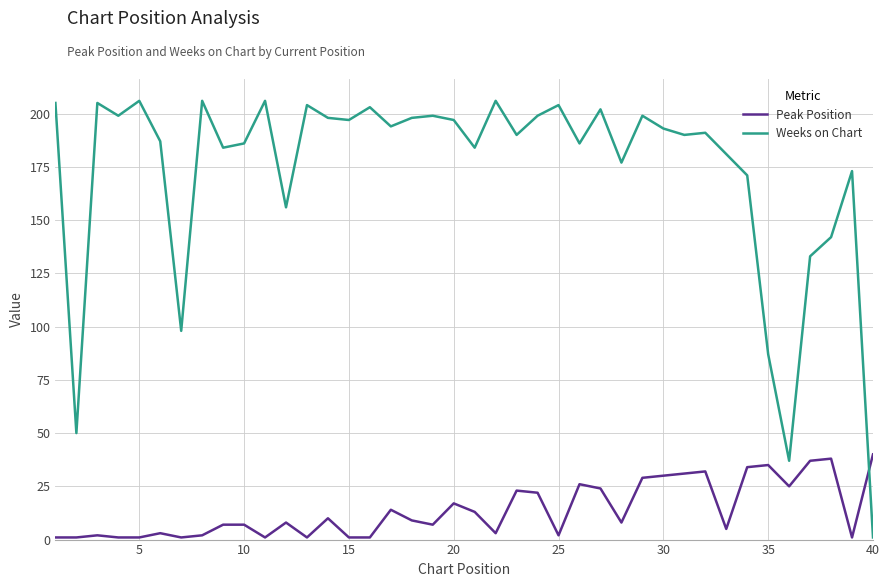

Which series has the largest range (max minus min)?

Weeks on Chart